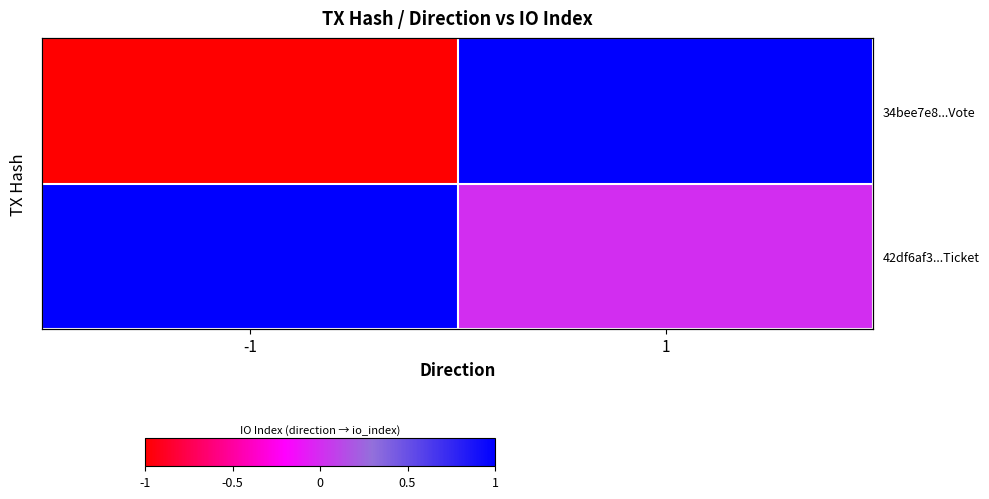

Which series has the widest spread of values?

34bee7e8...Vote